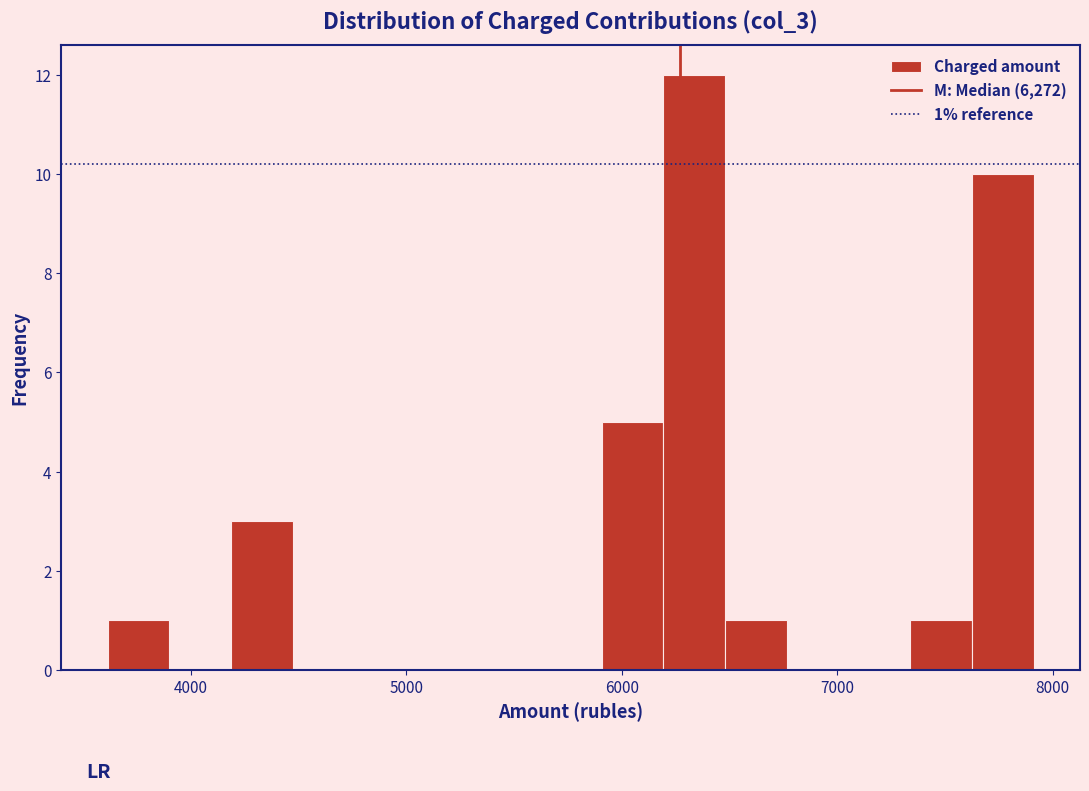

Read against the x-axis, roughly where is the centre of the tallest bar?

6300